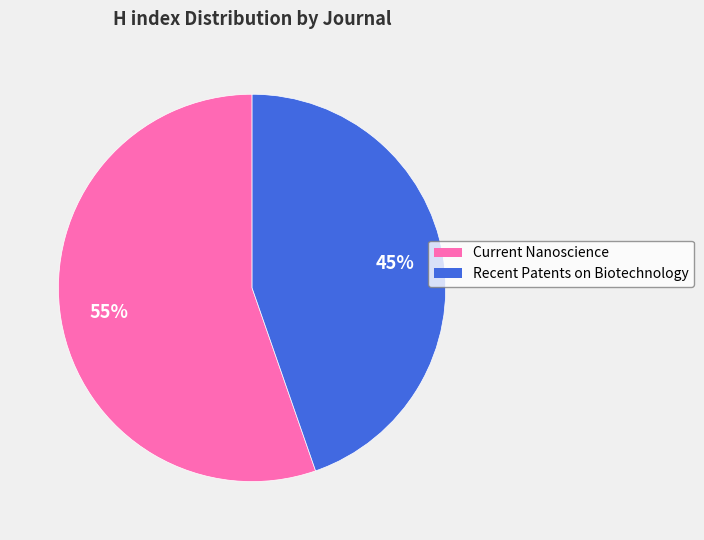

Does any single category account for the majority?

Yes